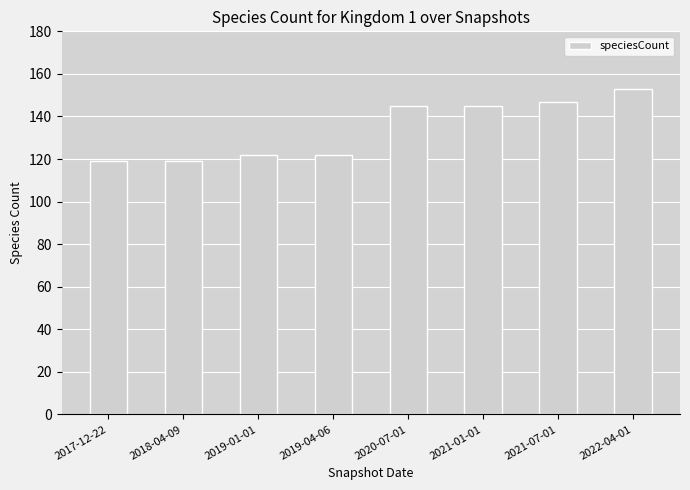

Is it true that the value at 2019-01-01 is 122?

True